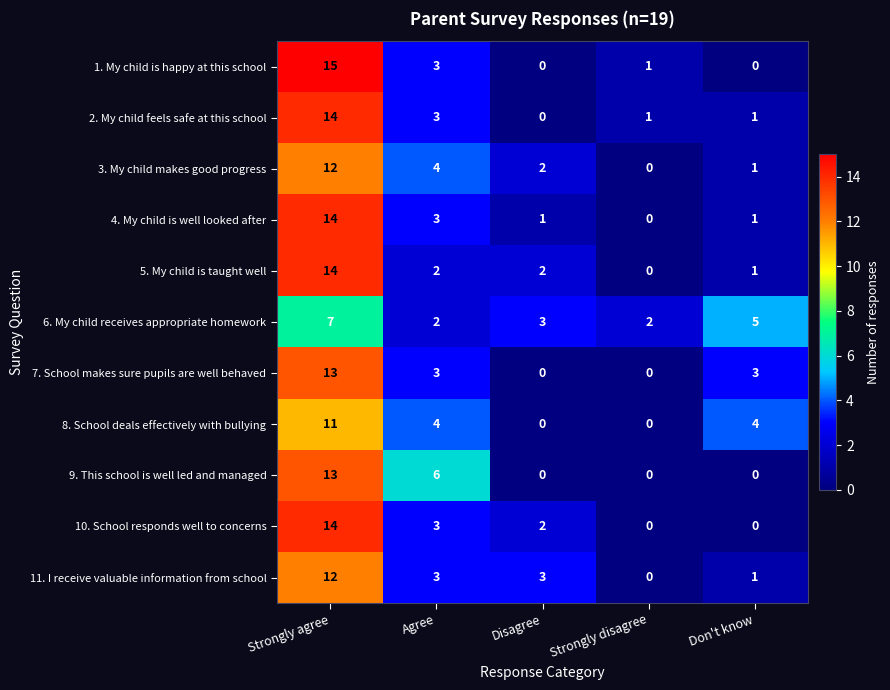

Is it true that 8. School deals effectively with bullying equals -5 at Strongly disagree?

False